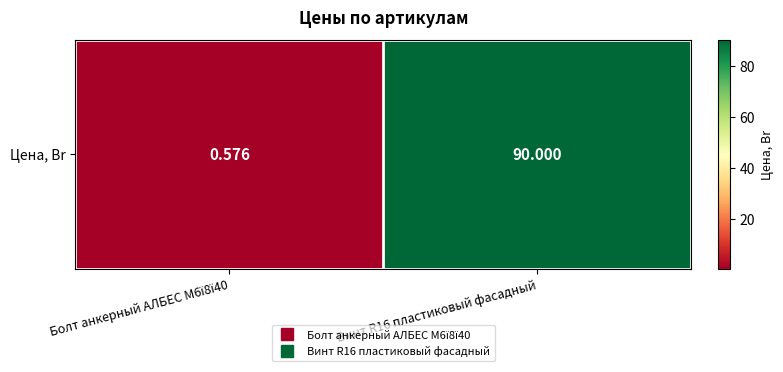

Reading left to right, transcribe all the data shown in this chart.

Болт анкерный АЛБЕС М6ї8ї40=0.6	Винт R16 пластиковый фасадный=90.0